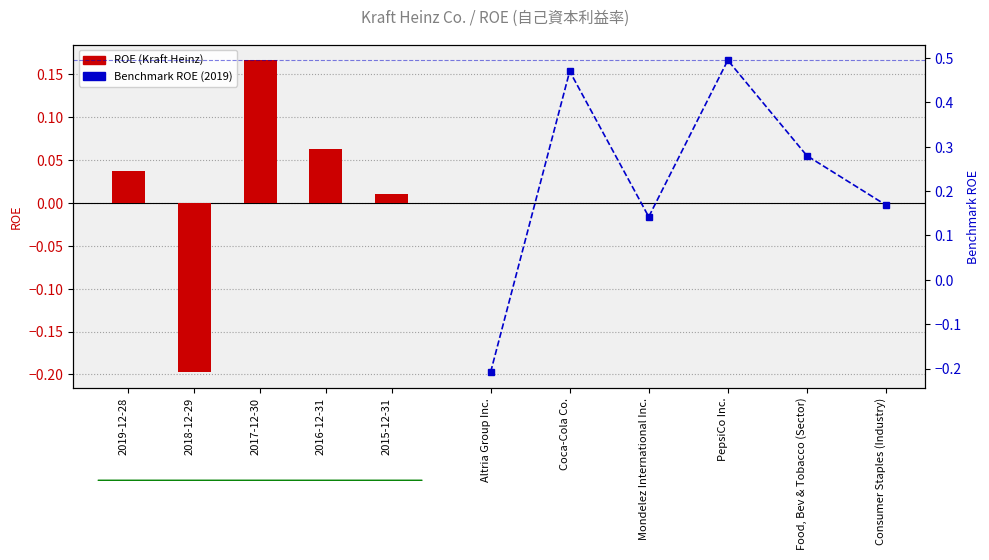

What is the label of the 1st bar from the left?

2019-12-28